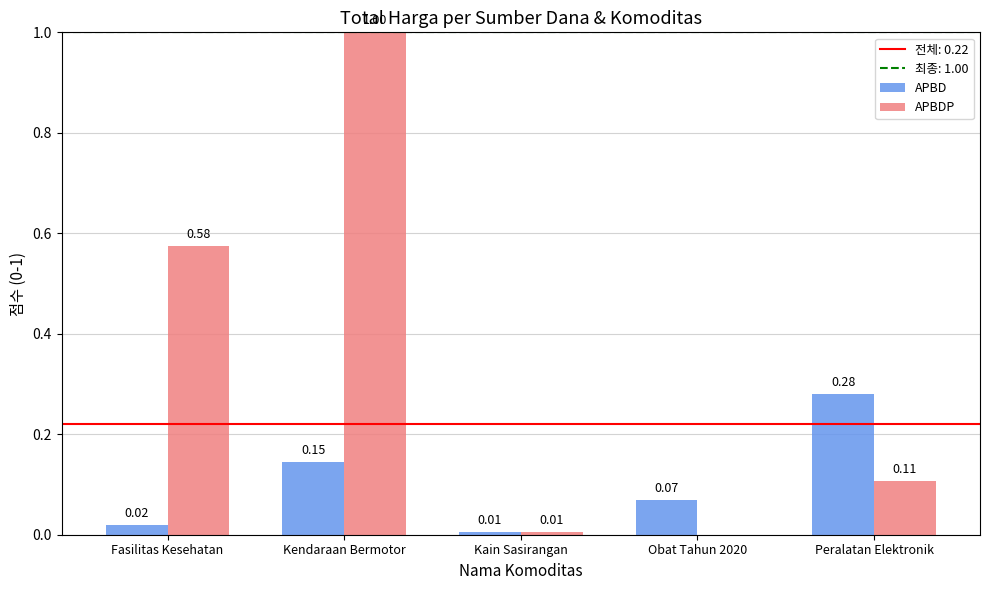

How many groups of bars are there?

5